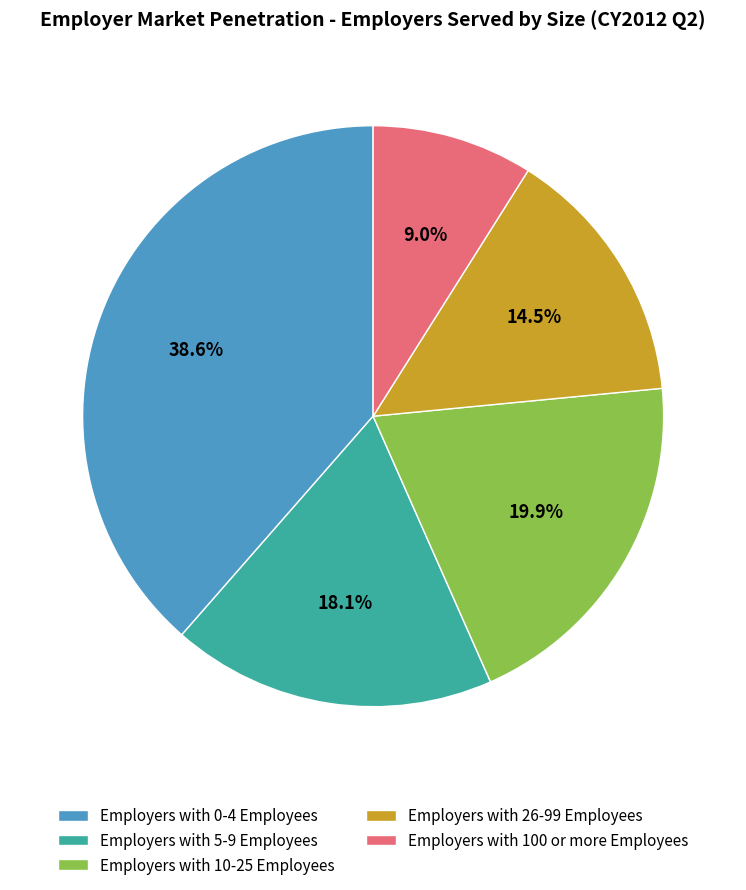

What percentage is the Employers with 100 or more Employees slice, to the nearest percent?

9%